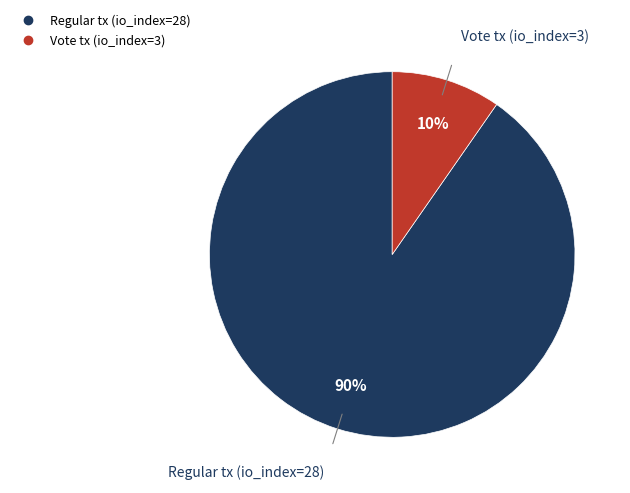

To the nearest percent, what percentage of the pie is Vote tx (io_index=3)?

10%